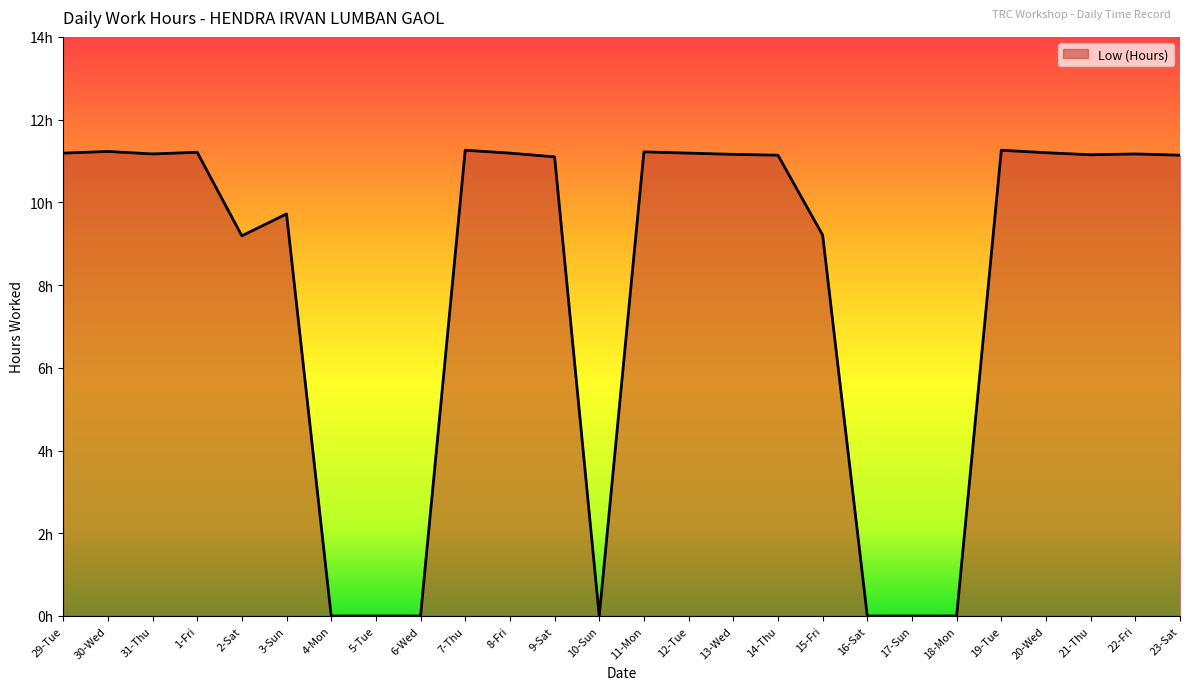

Reading left to right, list all the values displayed in this chart.

11.2	11.2	11.2	11.2	9.2	9.7	0.0	0.0	0.0	11.3	11.2	11.1	0.0	11.2	11.2	11.2	11.1	9.2	0.0	0.0	0.0	11.3	11.2	11.2	11.2	11.1